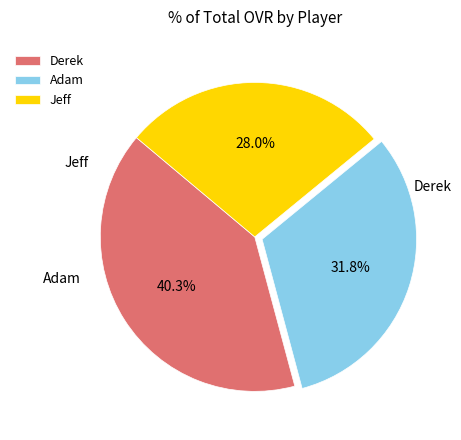

True or false: Adam accounts for 32% of the total.

True